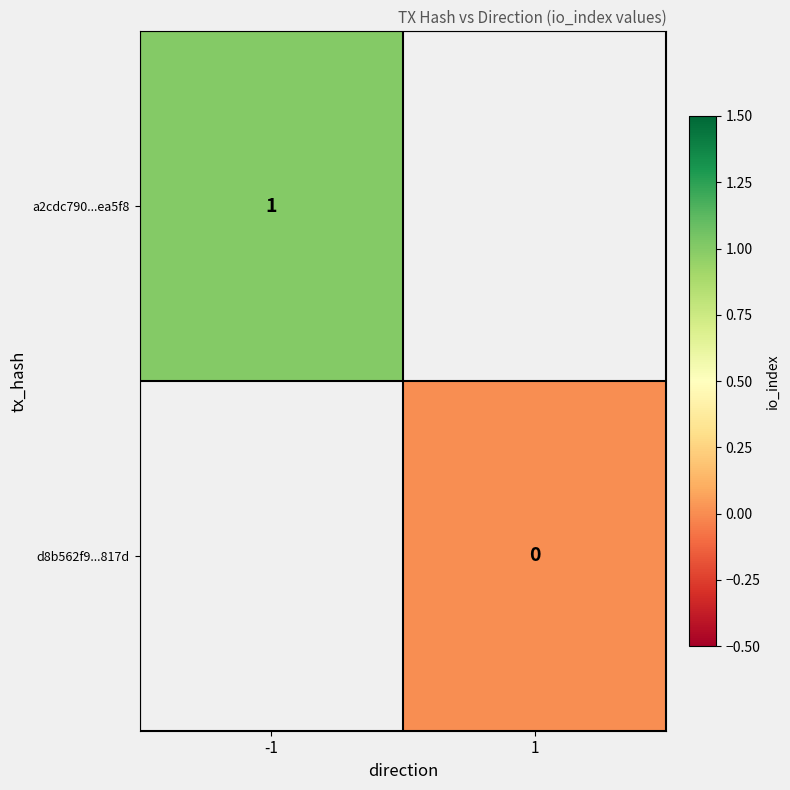

Is it true that a2cdc790...ea5f8 equals 1 at -1?

True